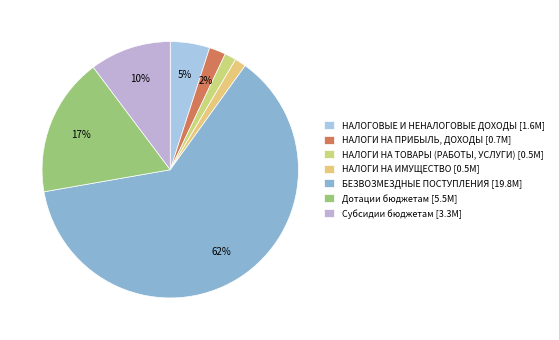

The НАЛОГИ НА ТОВАРЫ (РАБОТЫ, УСЛУГИ) slice represents 1% of the pie. True or false?

True